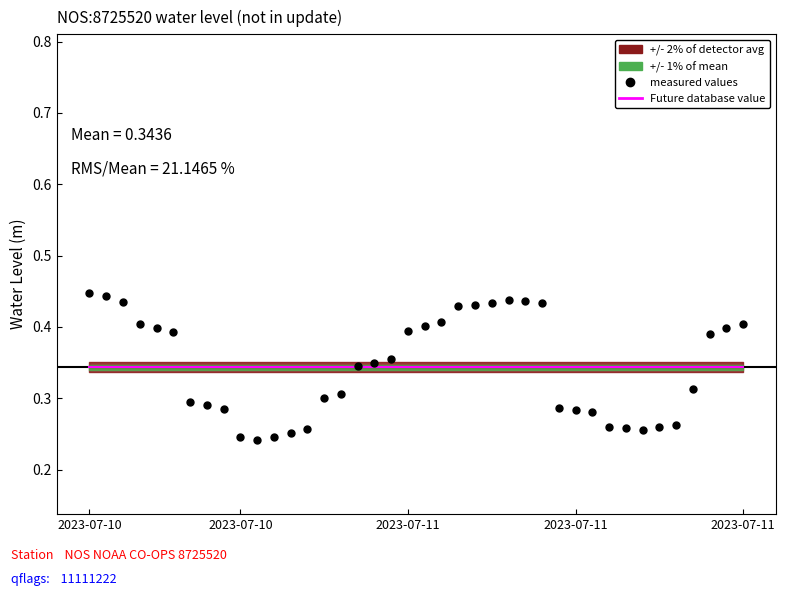

What is the minimum value shown in the chart?

0.2